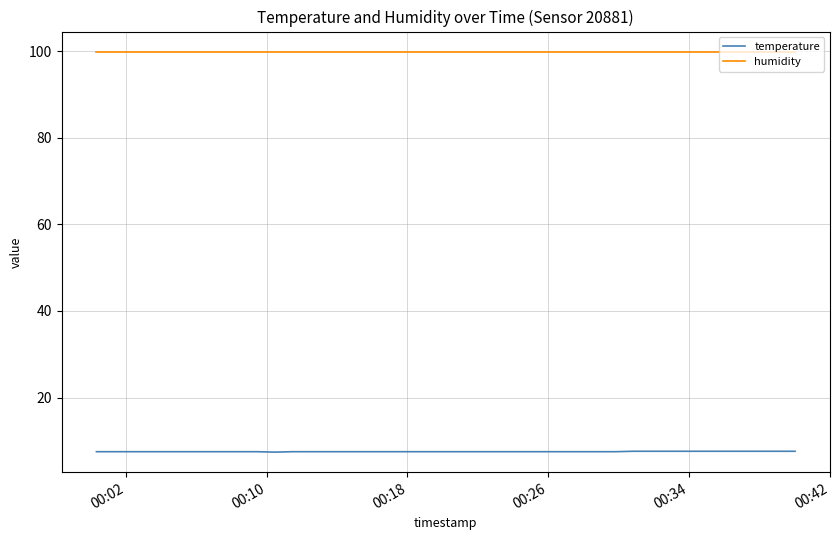

Which series has the largest total across all categories?

humidity